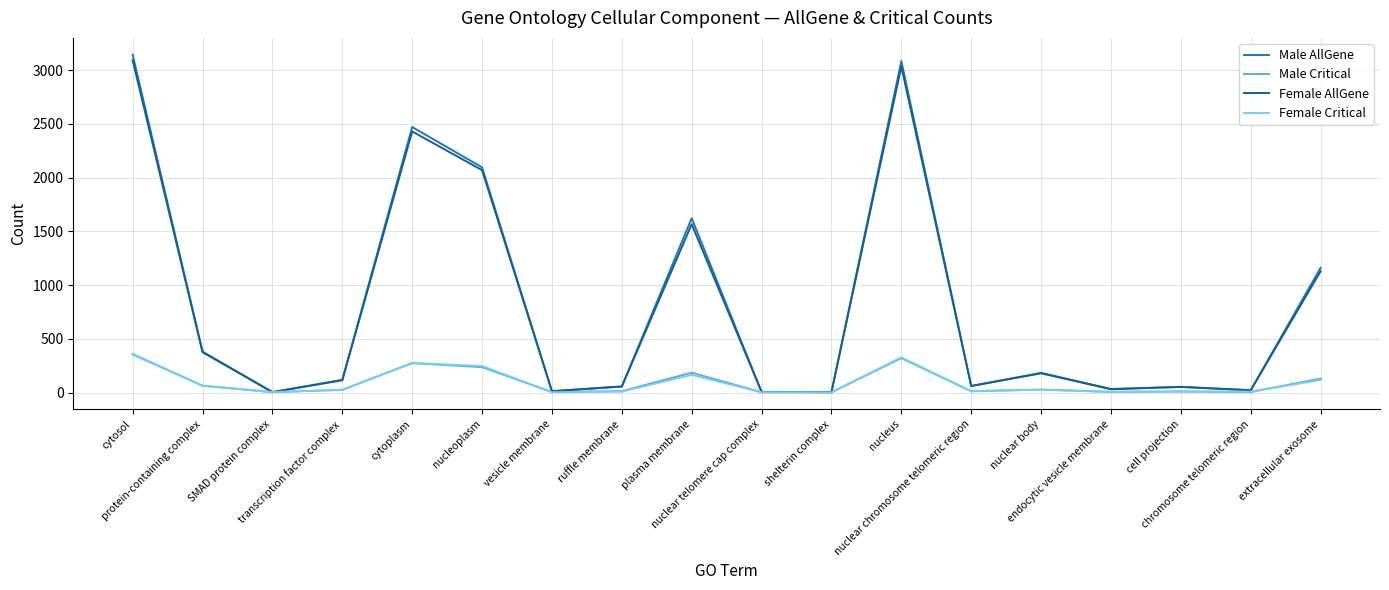

Does the chart display data point markers on the line(s)?

No